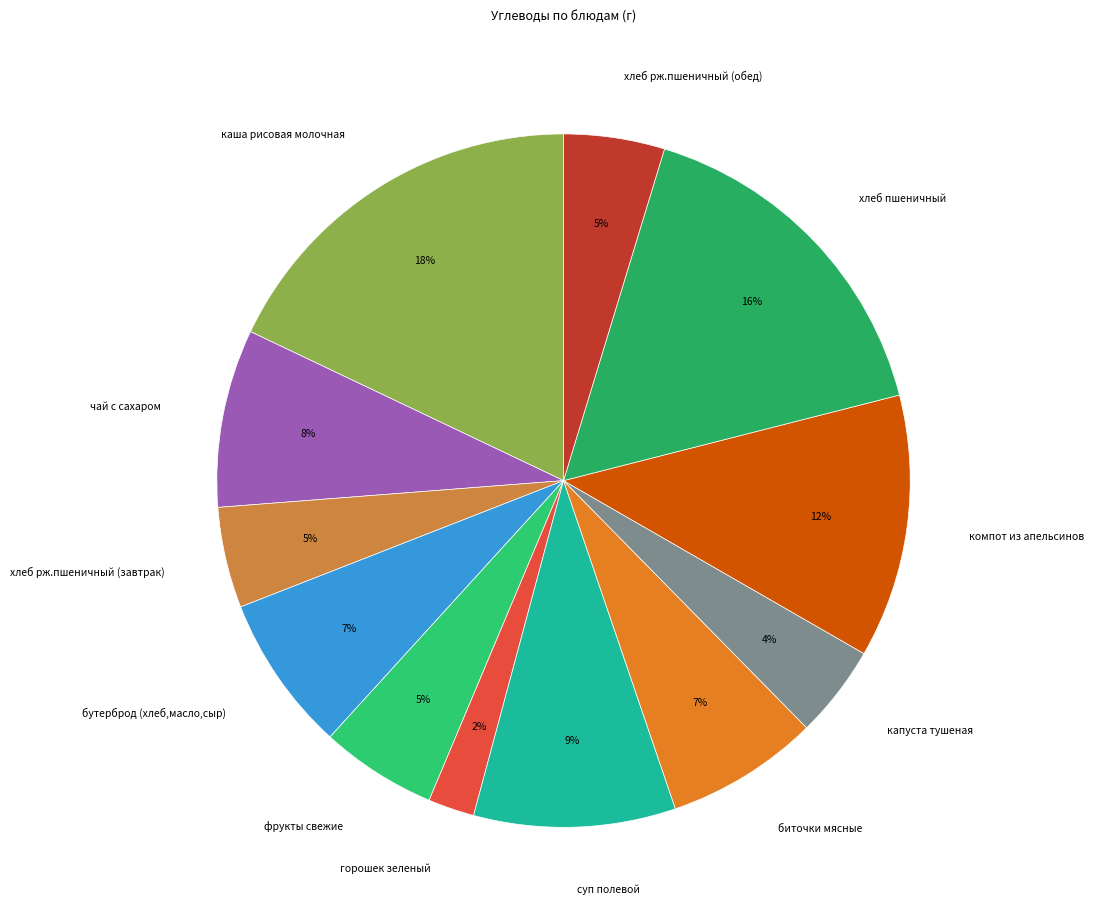

The биточки мясные slice represents 7% of the pie. True or false?

True